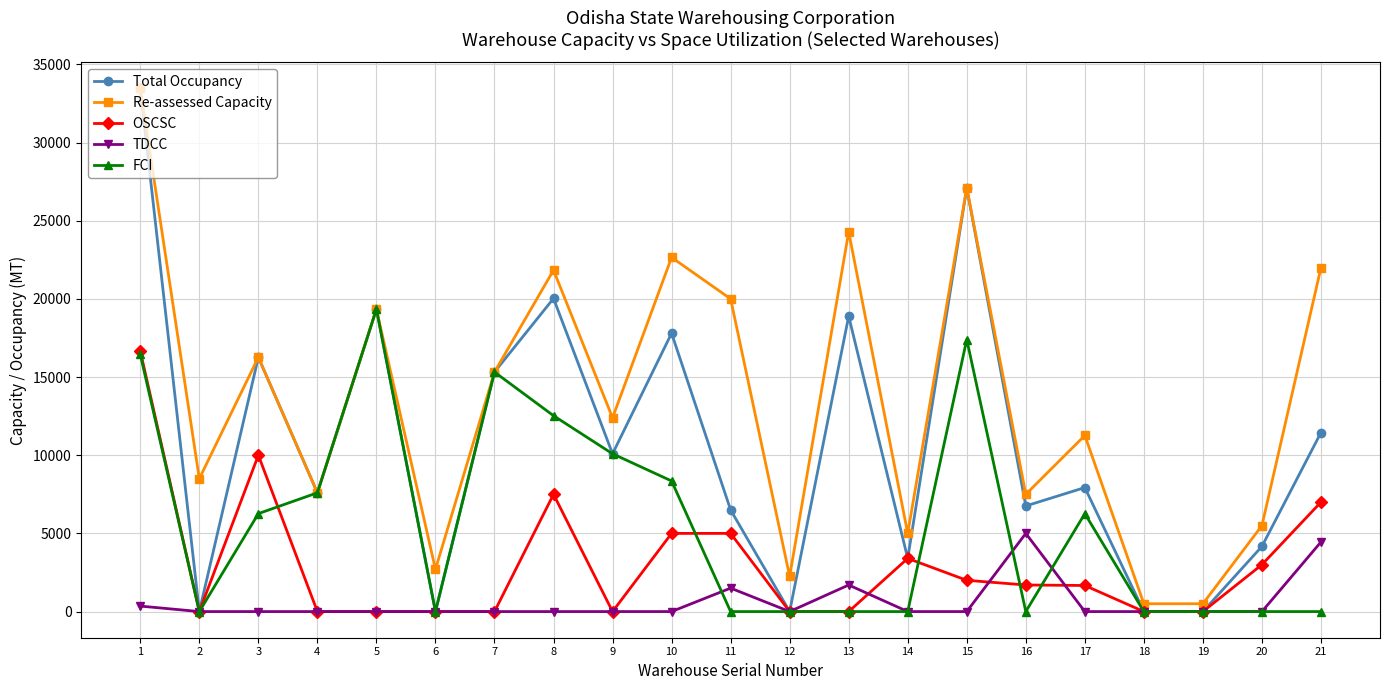

What is the highest value of the FCI series?

19343